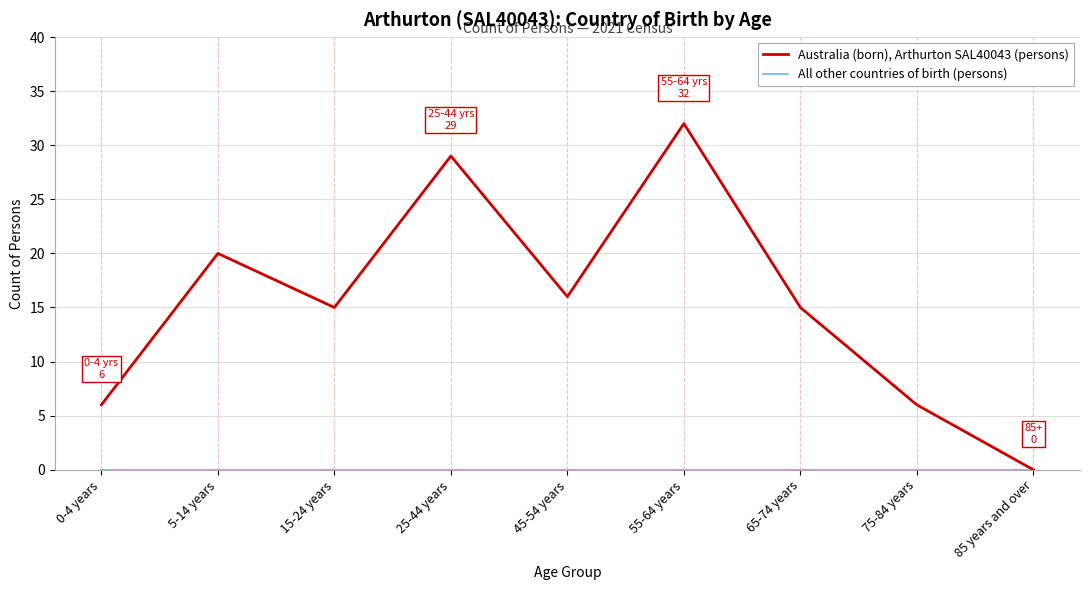

Between 5-14 years and 45-54 years, which series saw the biggest shift?

Australia (born), Arthurton SAL40043 (persons)